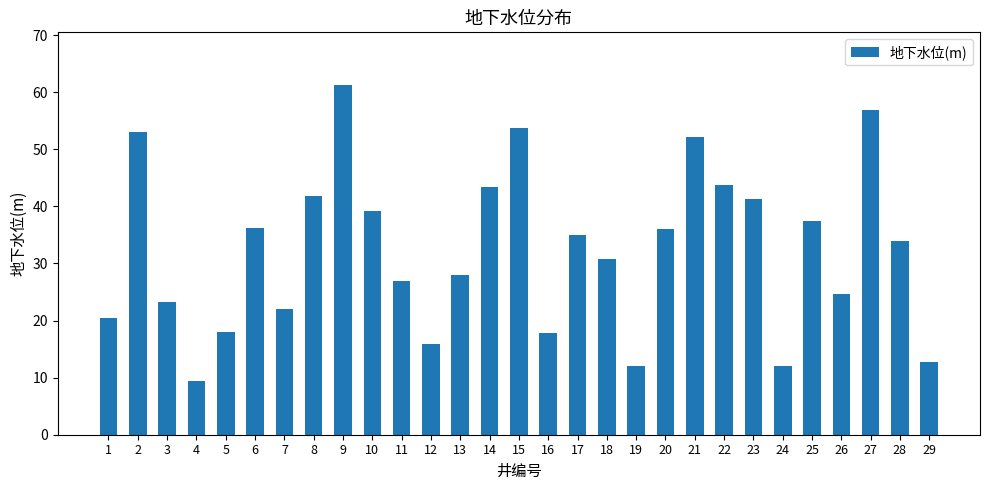

Which label corresponds to the smallest value in the chart?

4